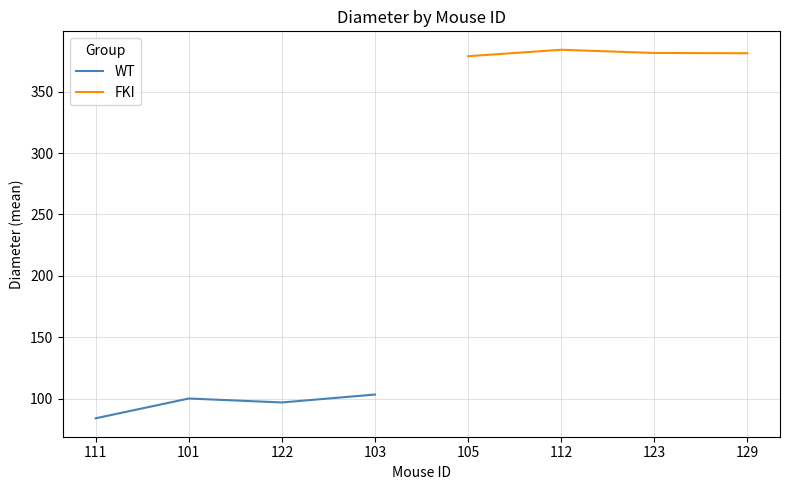

What is the difference between the WT values at 103 and 101?

3.2